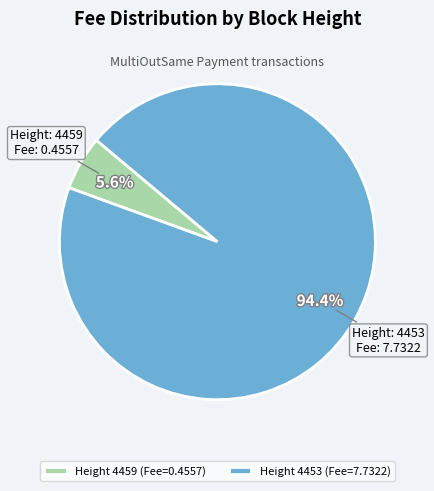

Do Height 4459 (Fee=0.4557) and Height 4453 (Fee=7.7322) together represent more than half of the pie?

Yes